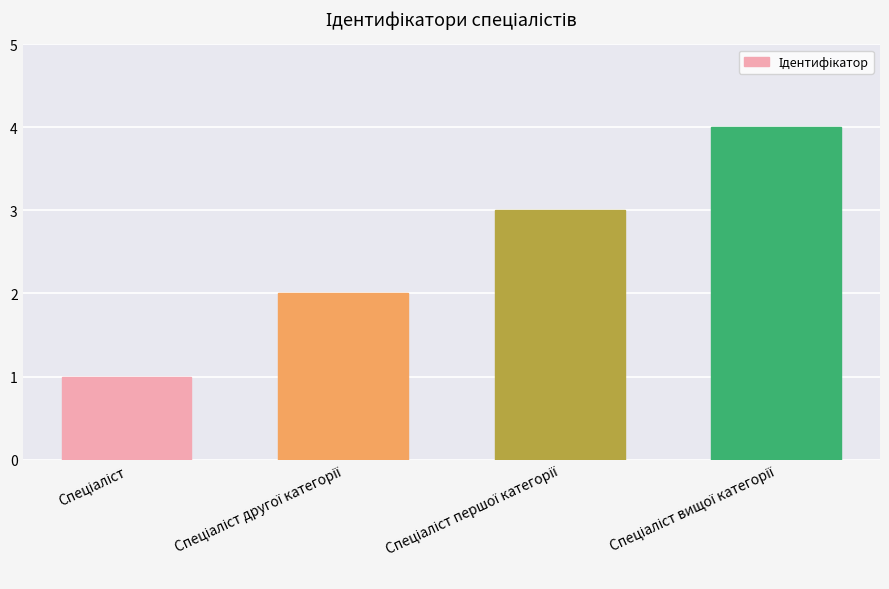

What is the value of the 1st bar from the left?

1